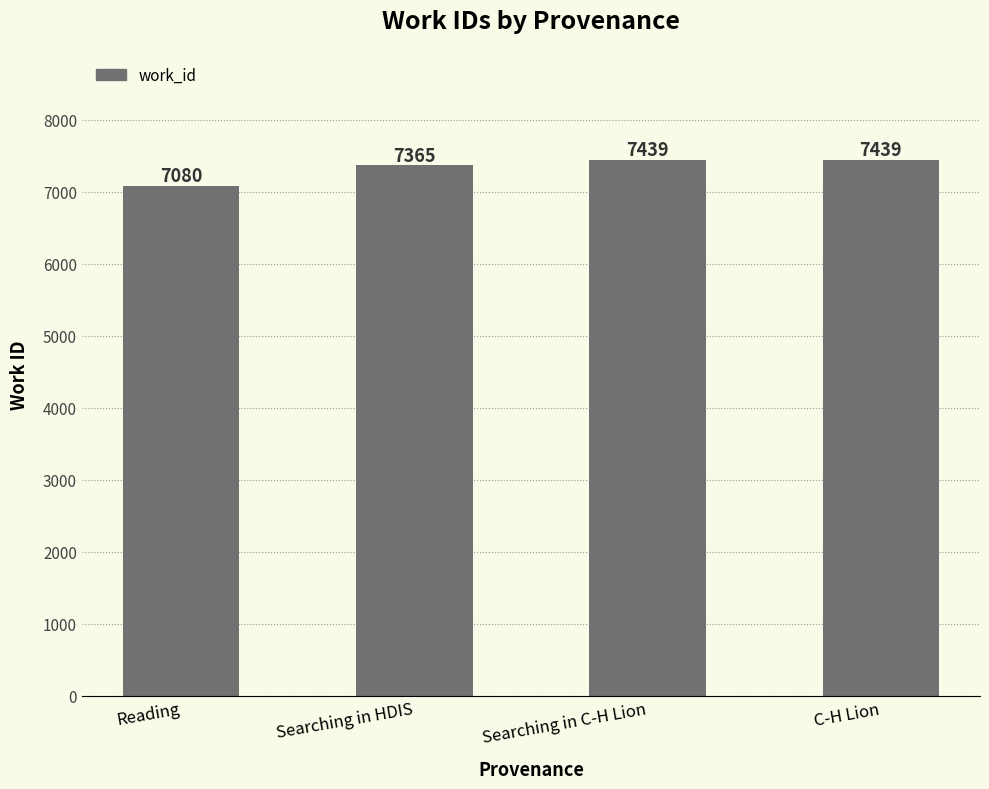

Reading left to right, extract all data points from this chart.

7080	7365	7439	7439